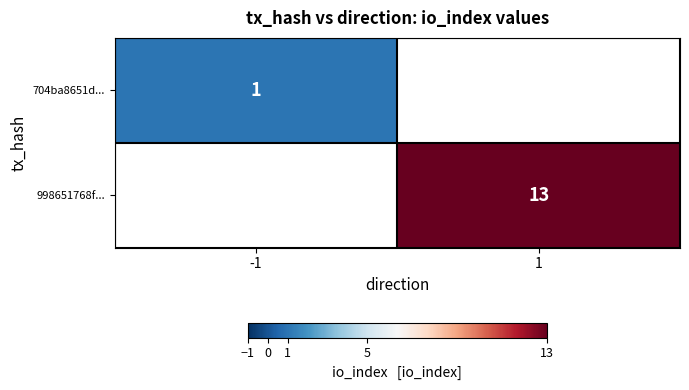

Which has a higher value, -1 or 1?

1